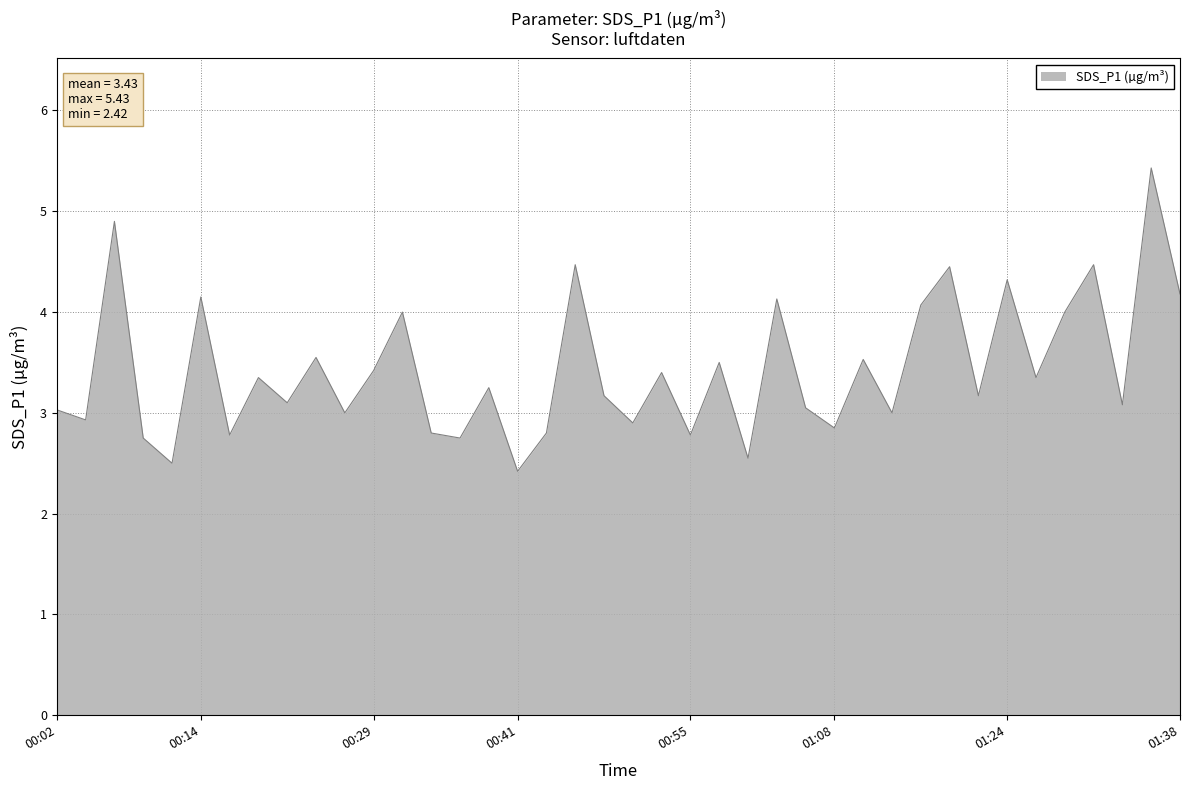

What is the smallest value displayed?

2.4